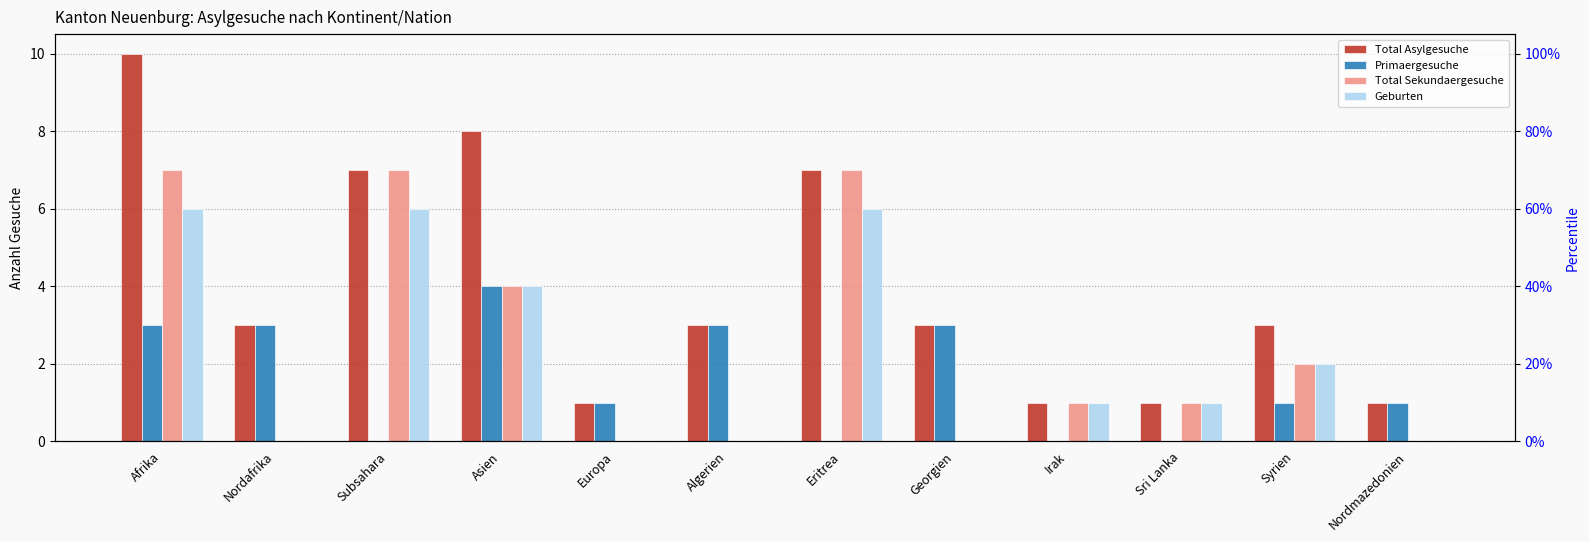

What is the label of the 5th bar from the right?

Georgien